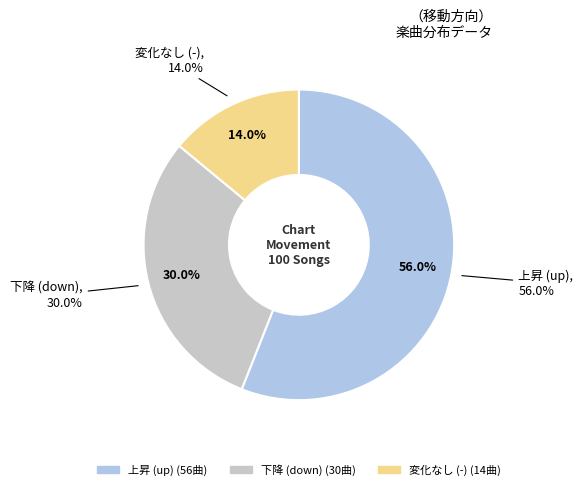

How many segments does this pie chart have?

3